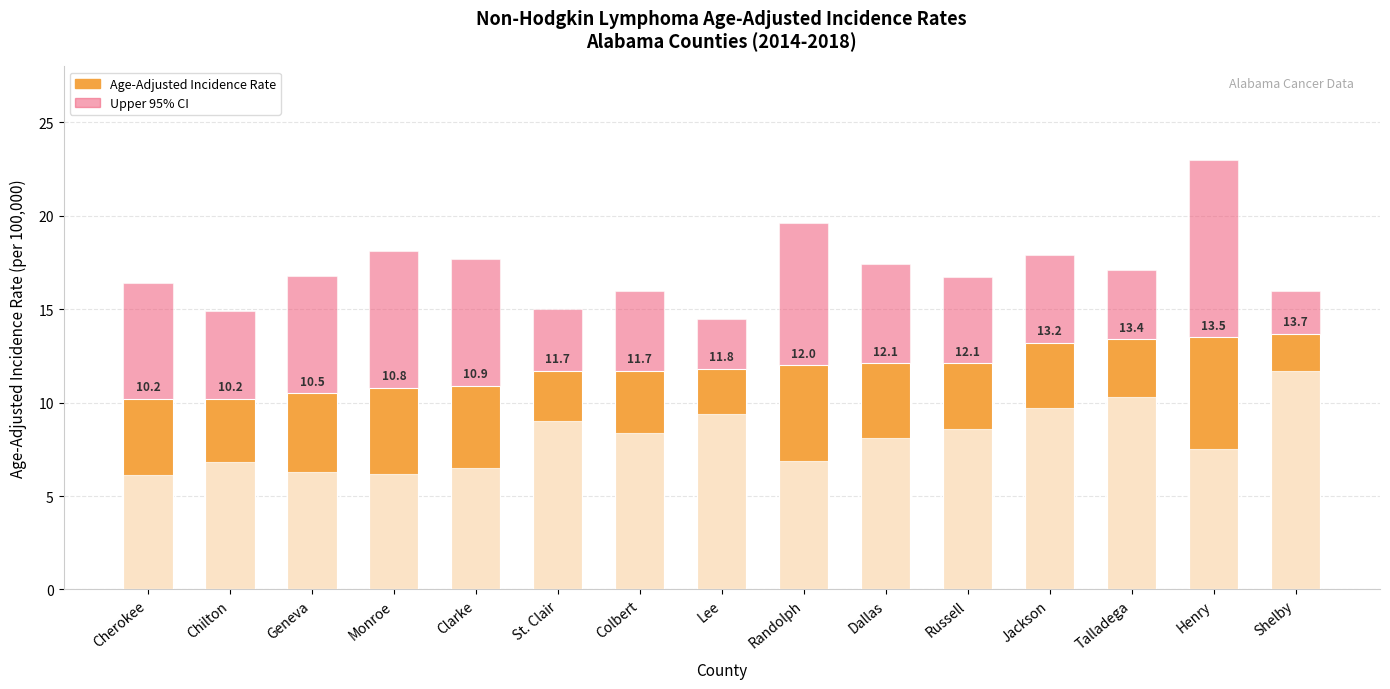

The Lower 95% CI series shows 9.3 at Geneva. True or false?

False